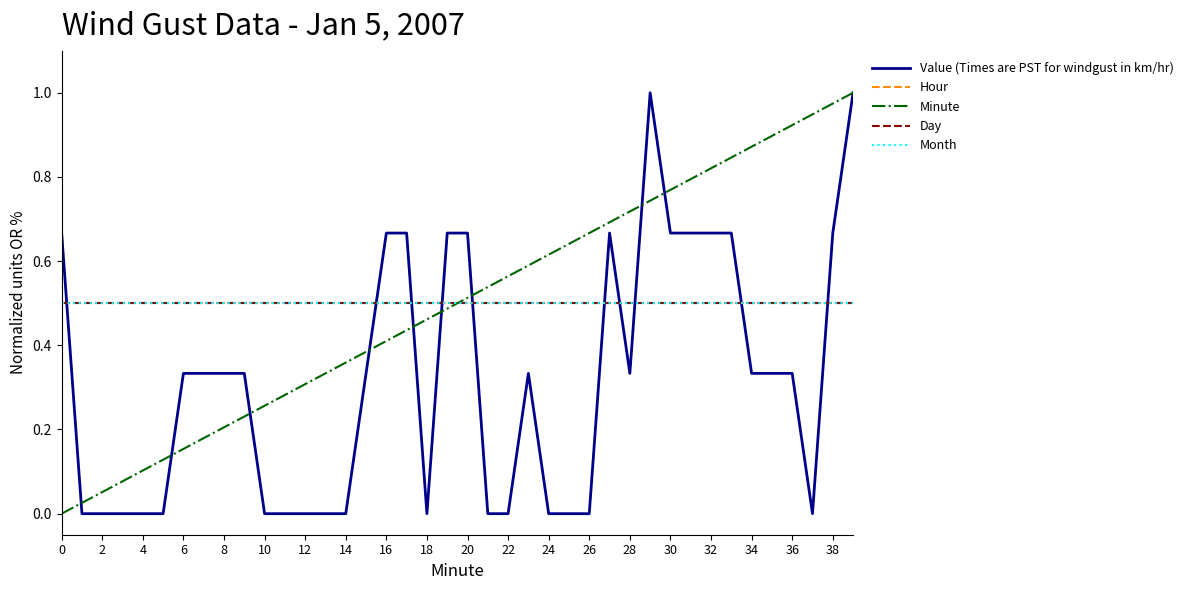

Is this an area chart (filled region under the line)?

No